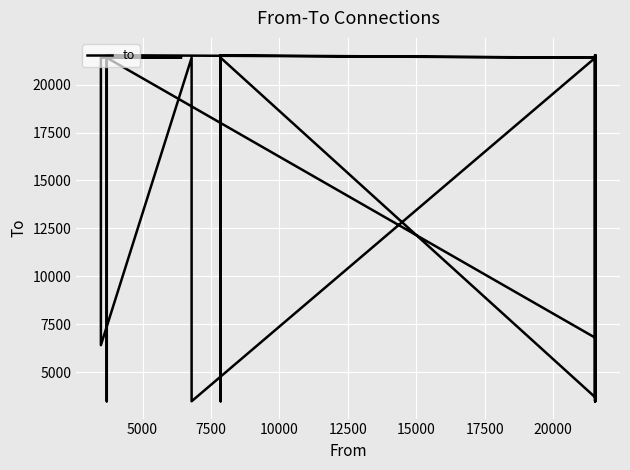

How many lines are shown in the chart?

1